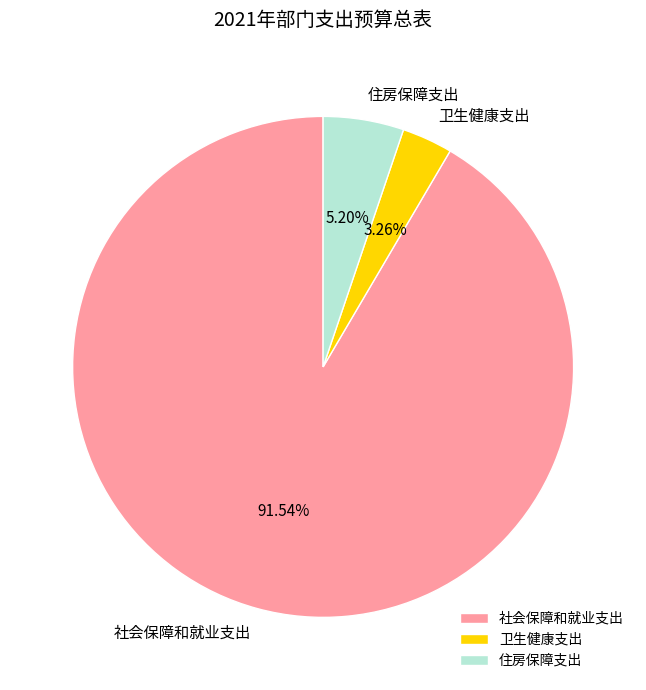

To the nearest percent, what portion does 卫生健康支出 represent?

3%